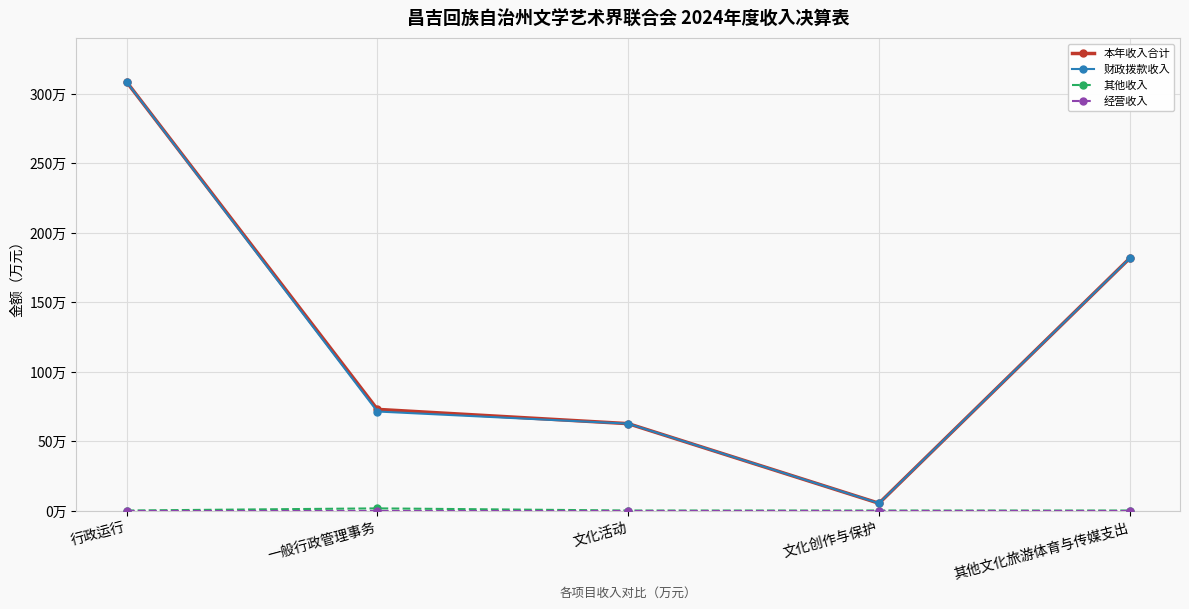

What is the difference between the maximum and minimum values in the 其他收入 series?

1.5